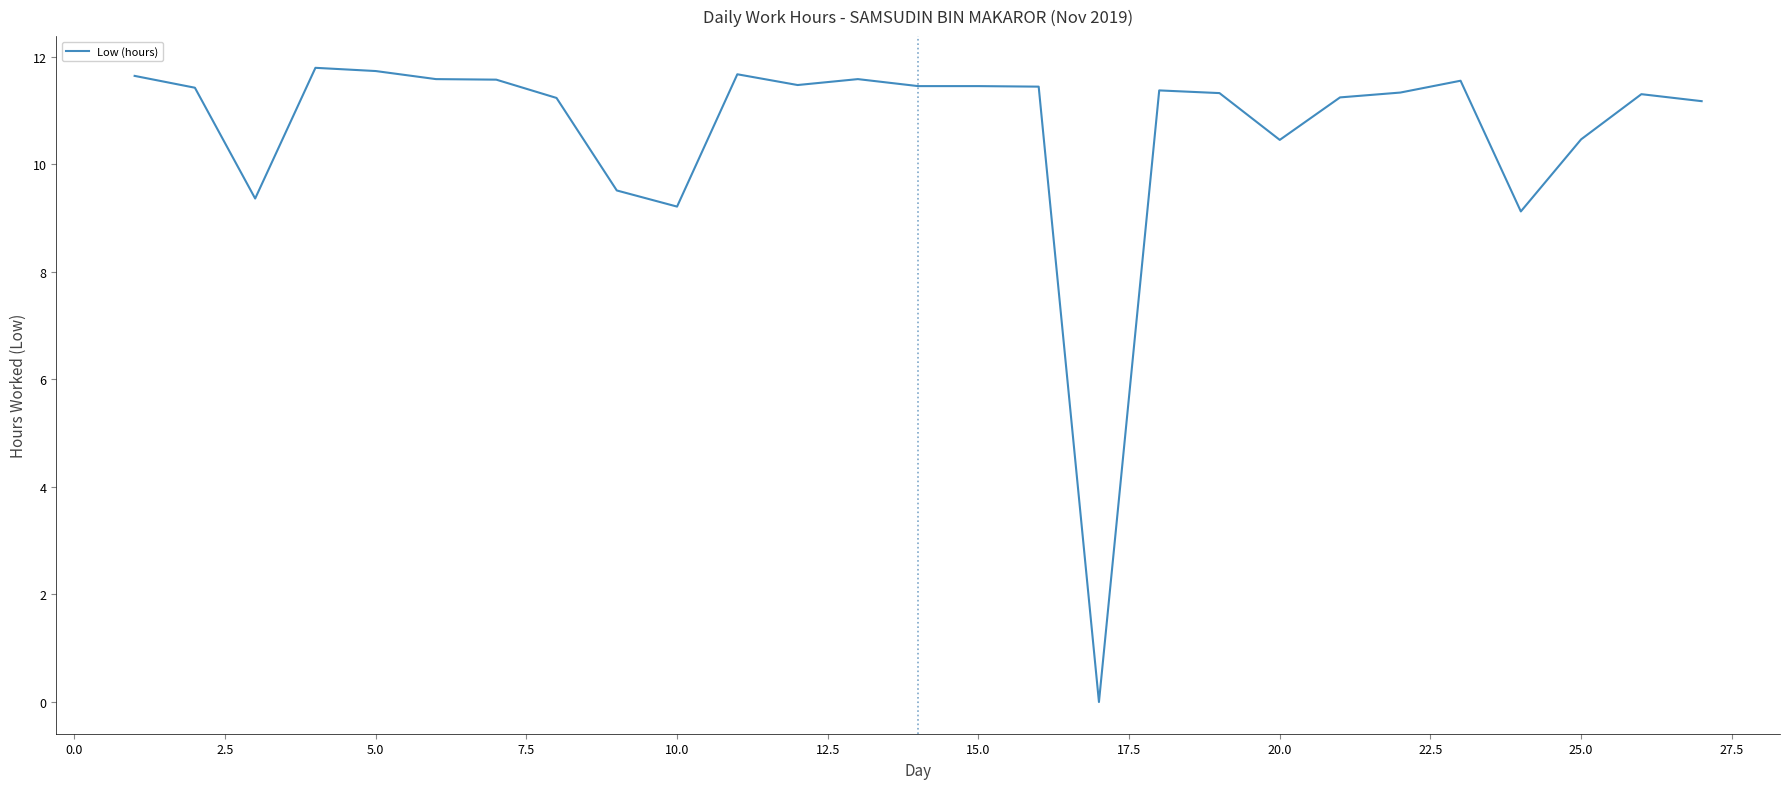

How many positive values are there?

26